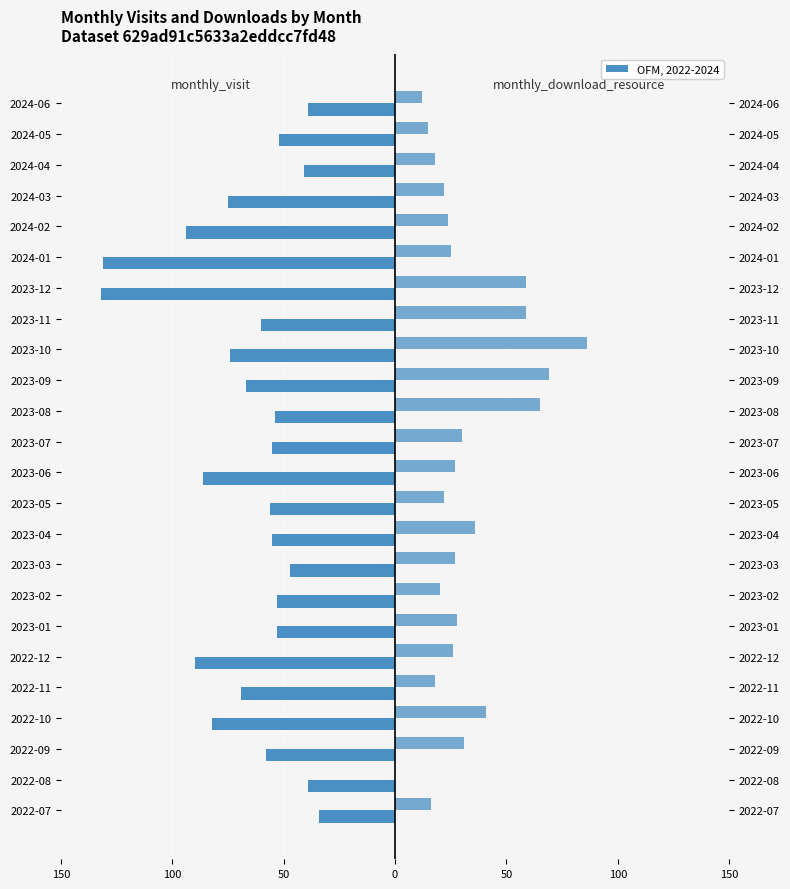

Between 2022-09 and 2024-06, which series saw the biggest shift?

monthly_visit